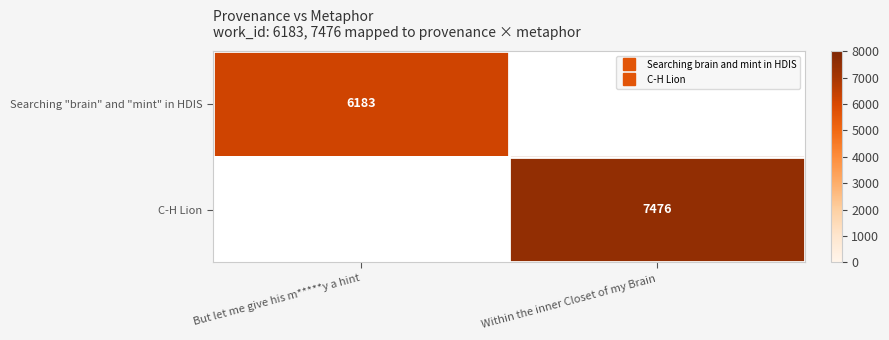

Rank the series by their average value, from lowest to highest.

Searching "brain" and "mint" in HDIS, C-H Lion